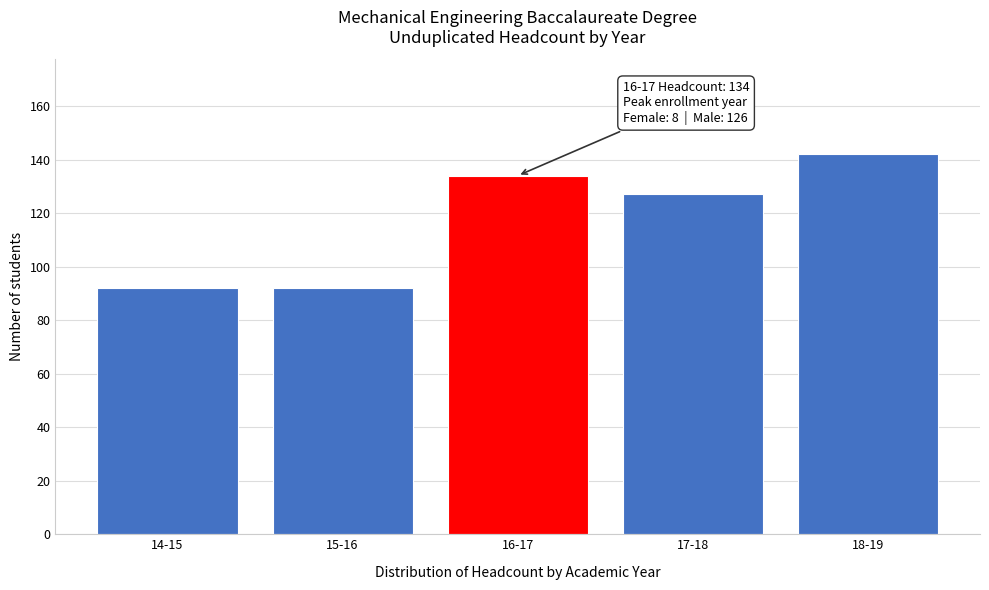

Reading left to right, transcribe all the data shown in this chart.

92	92	134	127	142